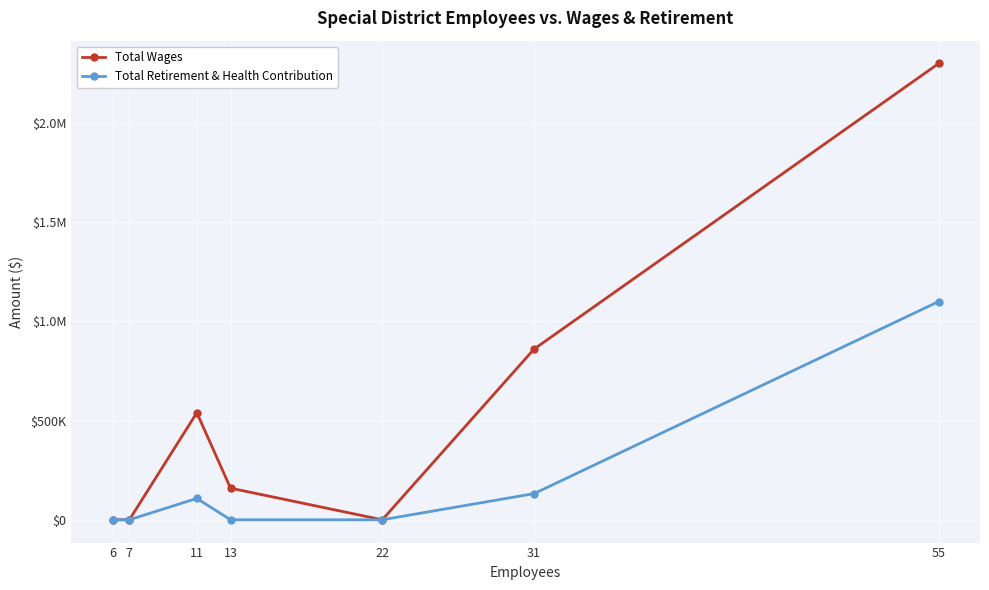

What are all the series names shown in the legend?

Total Wages, Total Retirement & Health Contribution